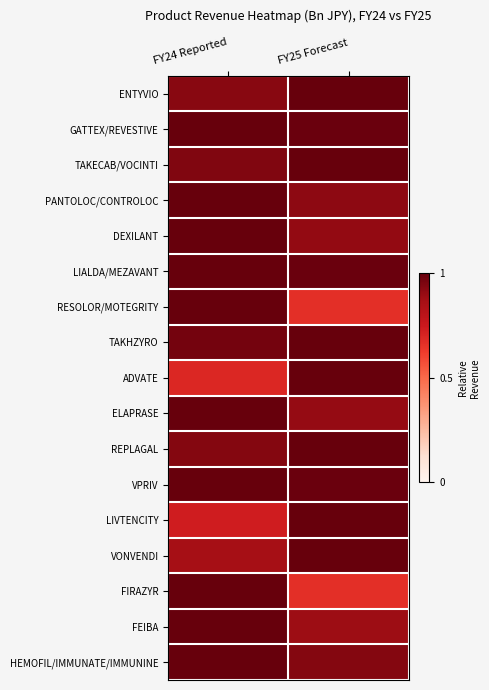

What is the spread (max minus min) of values at FY24 Reported?

0.3